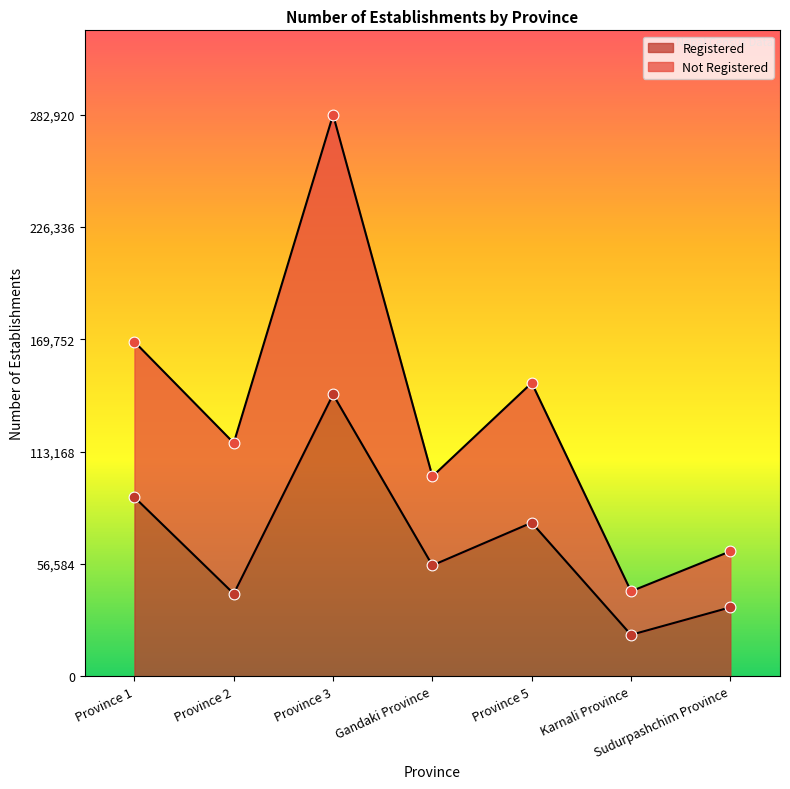

What is the highest value of the Registered series?

141949